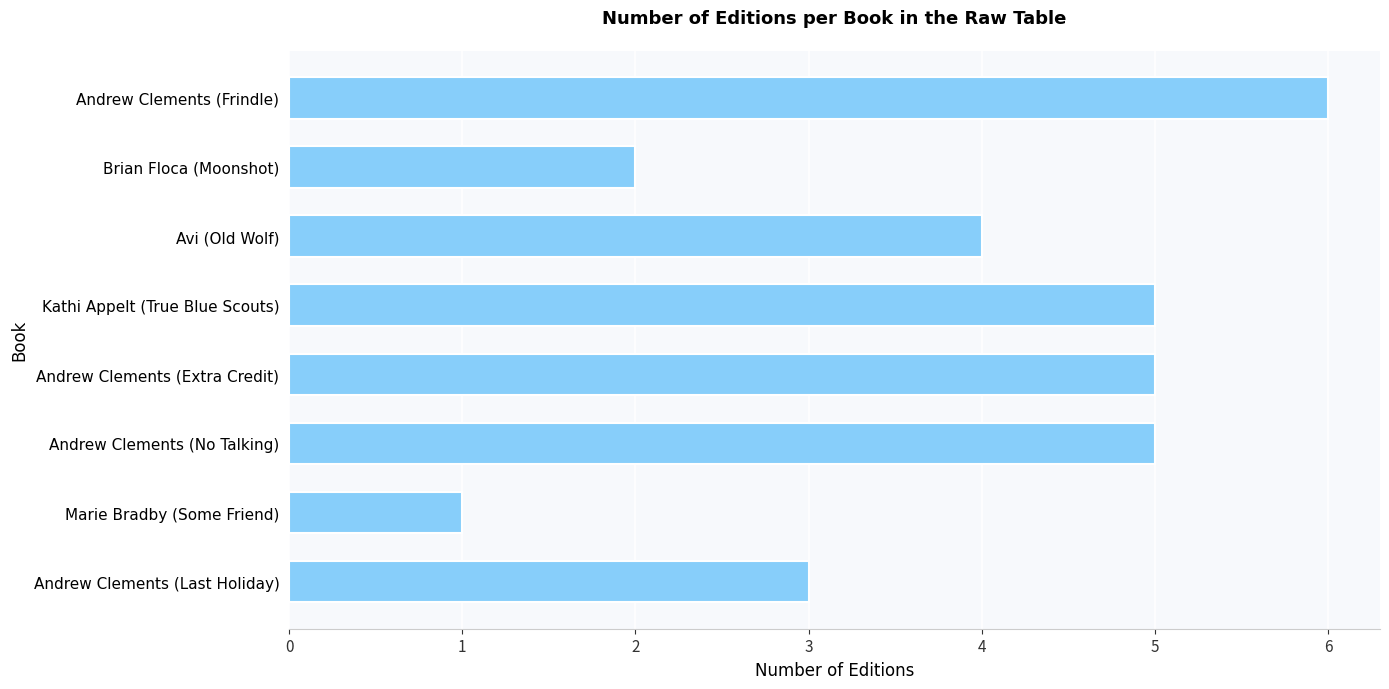

The value at Andrew Clements (Extra Credit) is 5. True or false?

True